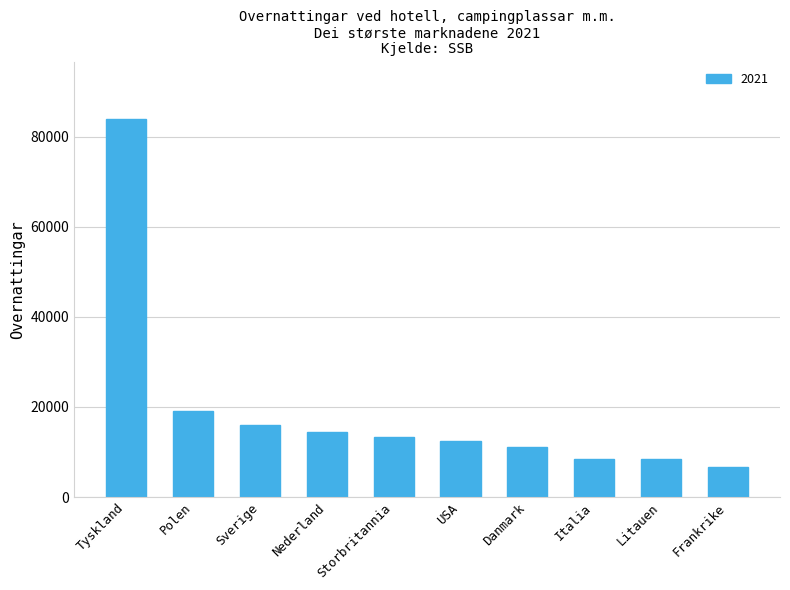

Approximately how many times larger is the value at Litauen compared to Nederland?

0.6